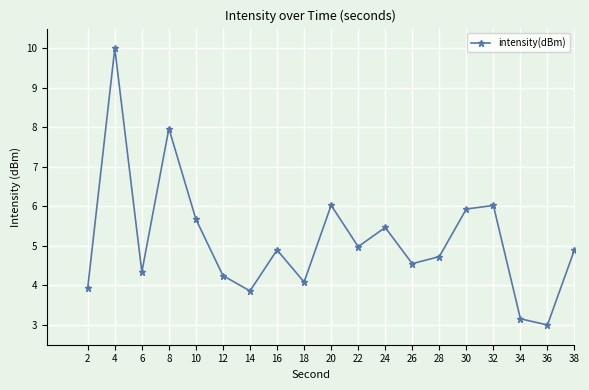

True or false: the data shows 14.4 at 4.

False